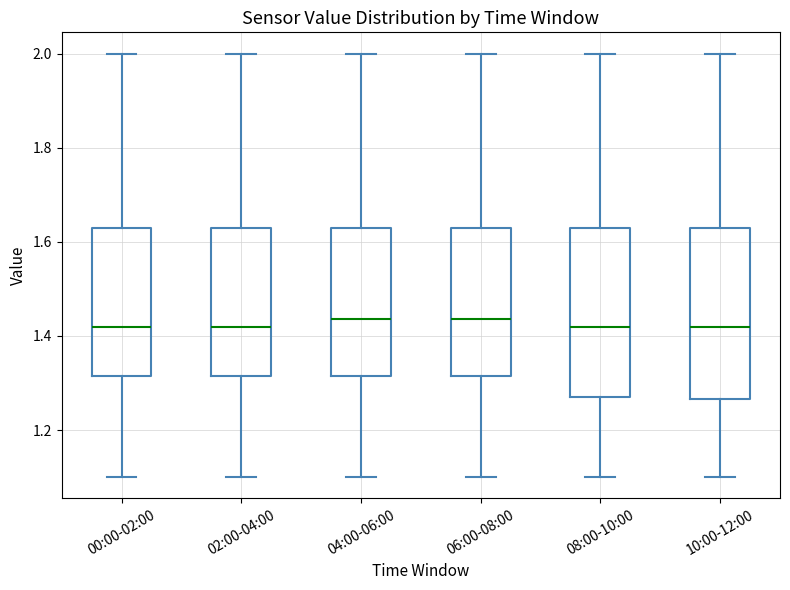

Reading left to right, read every box against the y-axis: the position of its median line, the range the box covers, and the ends of its whiskers. The values are not printed on the chart, so give them approximately, as read against the axis.

00:00-02:00: median 1.42, box 1.32 to 1.64, whiskers 1.10 to 2.00
02:00-04:00: median 1.42, box 1.32 to 1.64, whiskers 1.10 to 2.00
04:00-06:00: median 1.44, box 1.32 to 1.64, whiskers 1.10 to 2.00
06:00-08:00: median 1.44, box 1.32 to 1.64, whiskers 1.10 to 2.00
08:00-10:00: median 1.42, box 1.28 to 1.64, whiskers 1.10 to 2.00
10:00-12:00: median 1.42, box 1.26 to 1.64, whiskers 1.10 to 2.00